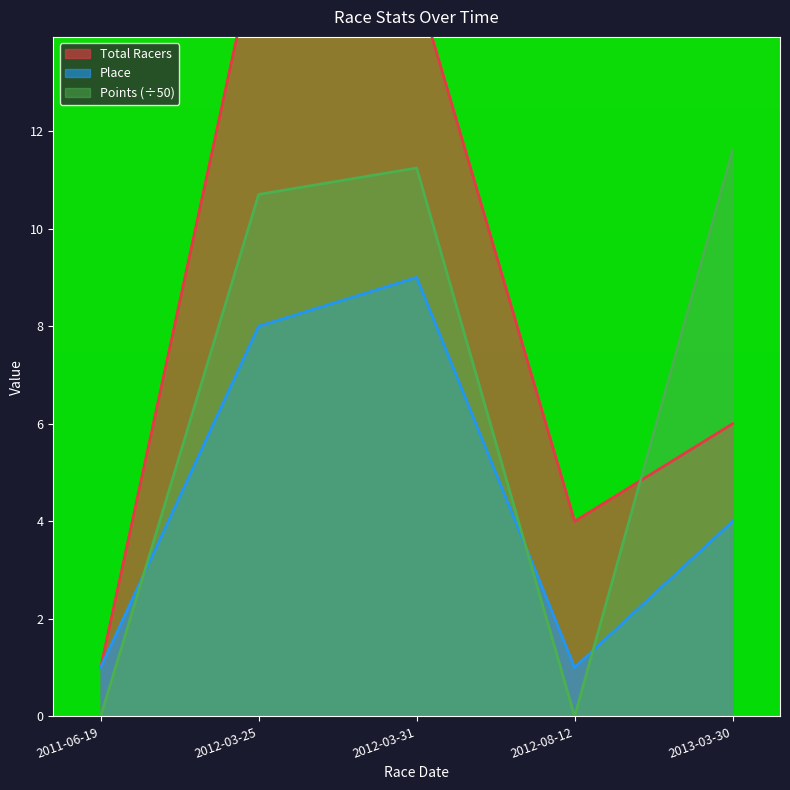

What is the difference between the second highest and minimum values in the Place series?

7.0